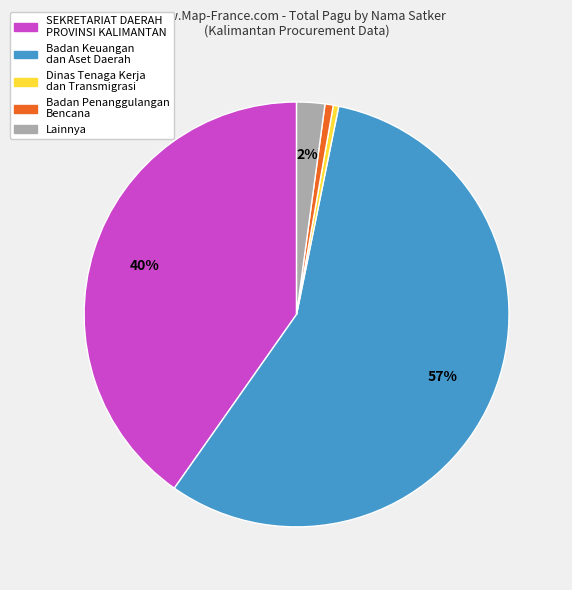

Between Dinas Tenaga Kerja dan Transmigrasi and SEKRETARIAT DAERAH PROVINSI KALIMANTAN, which is larger?

SEKRETARIAT DAERAH PROVINSI KALIMANTAN